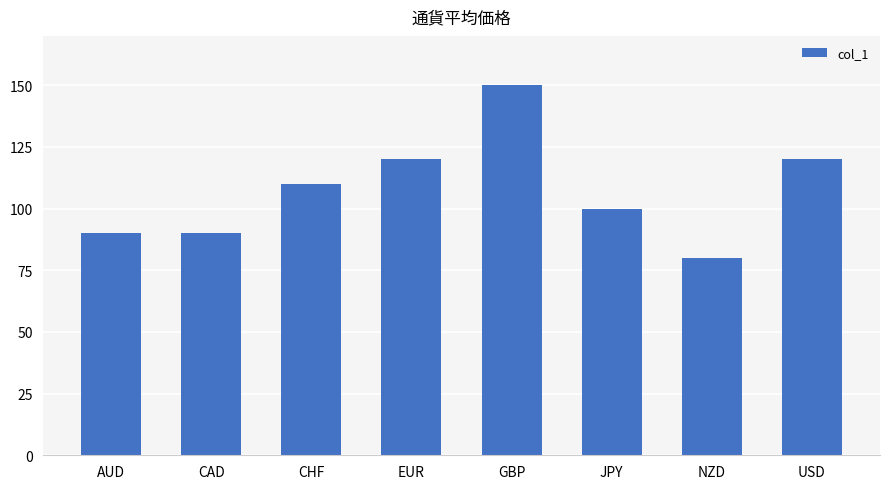

What is the difference between the values at CAD and CHF?

20